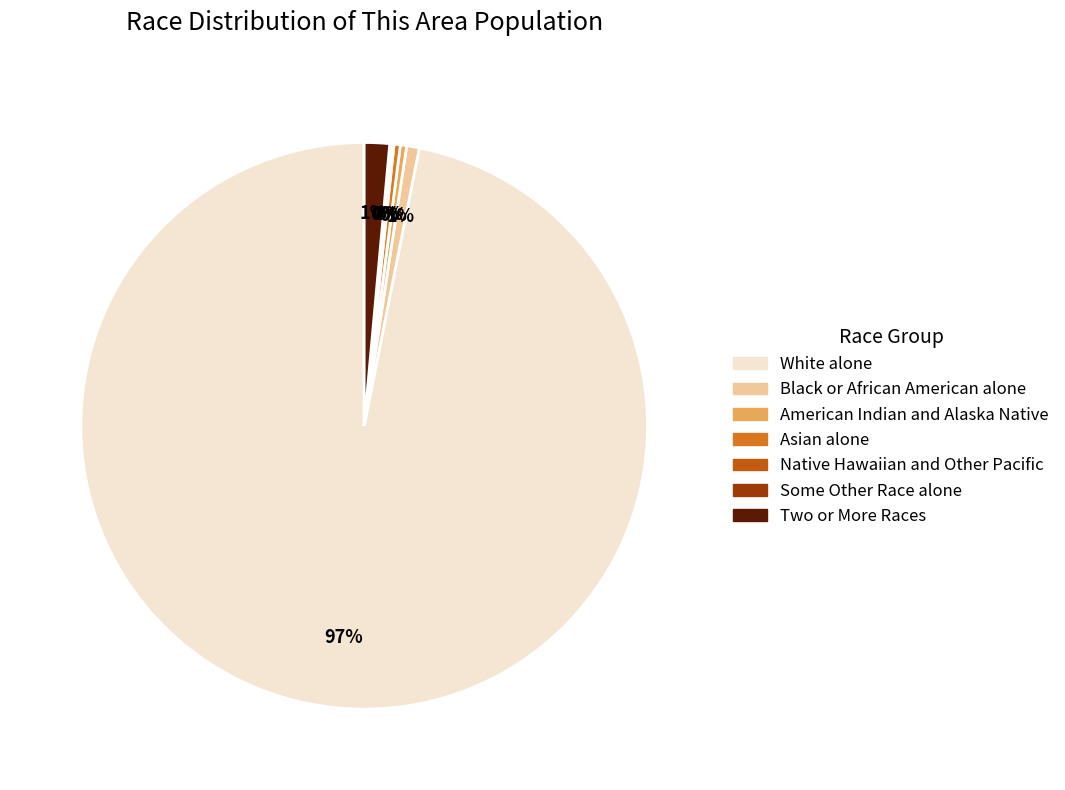

What is the majority slice?

White alone